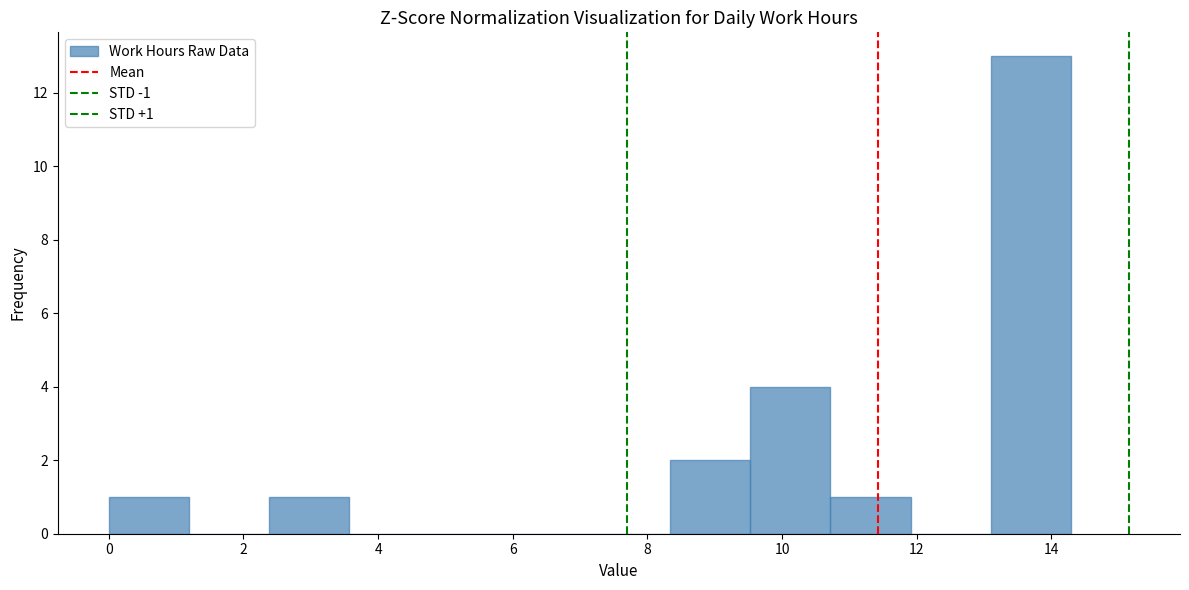

Over which range of the x-axis is the bar tallest?

13.0 to 14.2